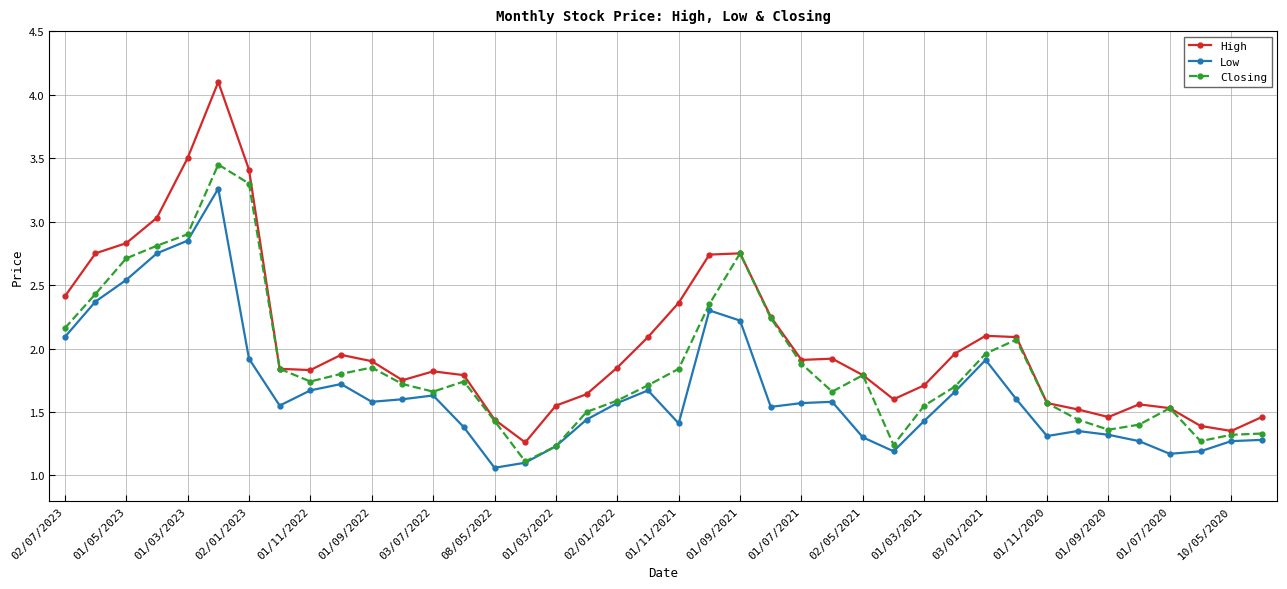

True or false: High and Low cross at least once.

False